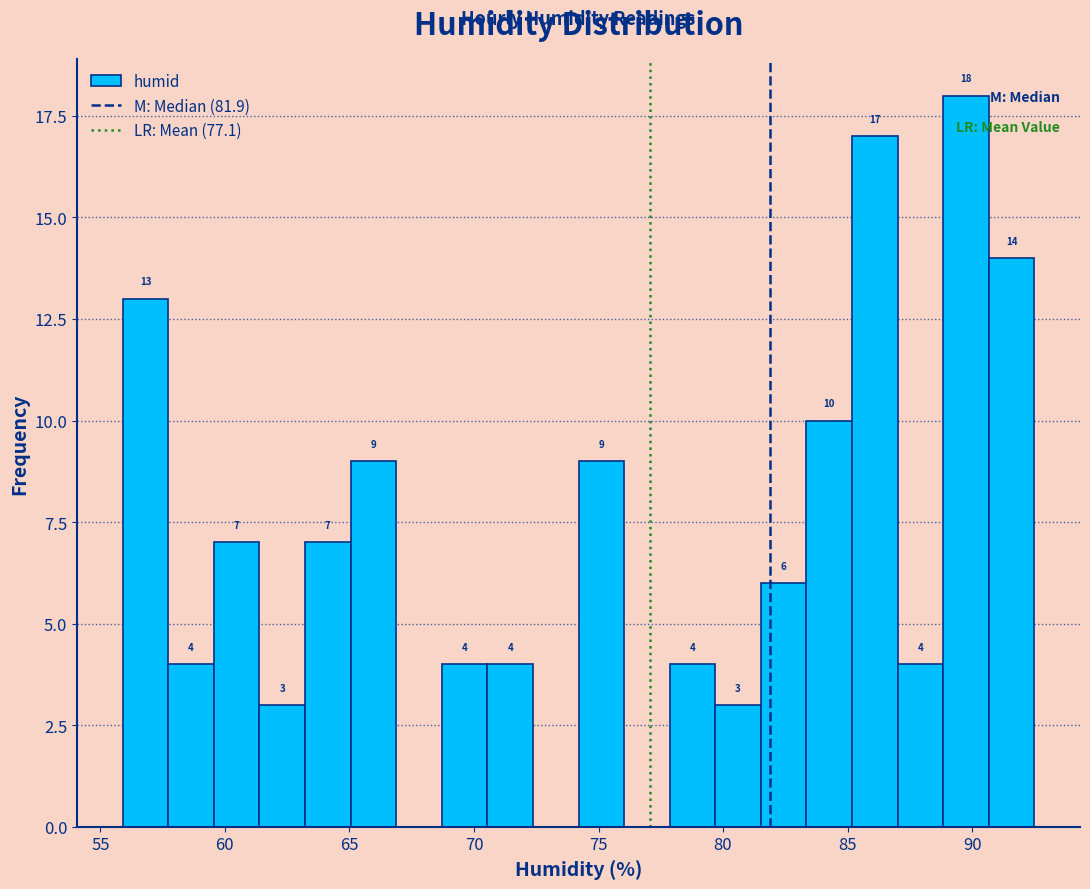

Around what value on the x-axis is the tallest bar? Give the approximate position of its centre, as read against the axis.

90.0